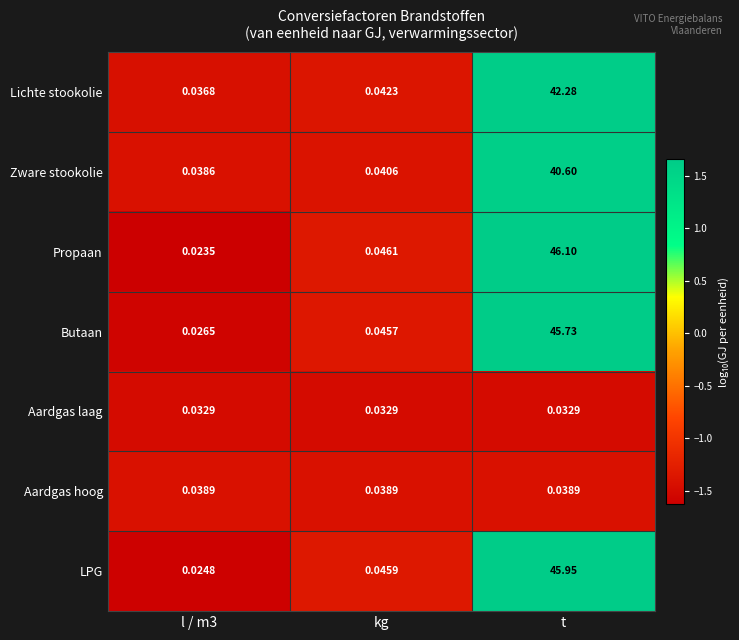

Which series changed the most between l / m3 and t?

Propaan